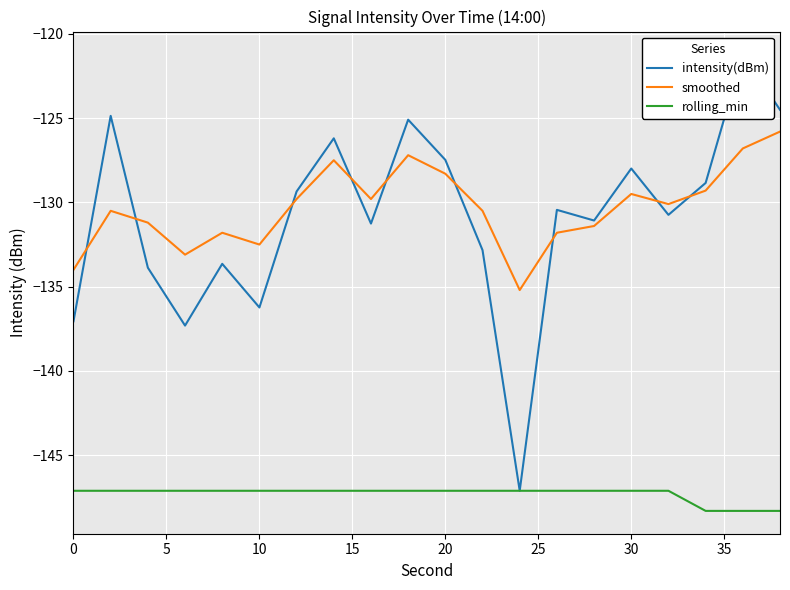

What is the maximum value for rolling_min?

-147.1